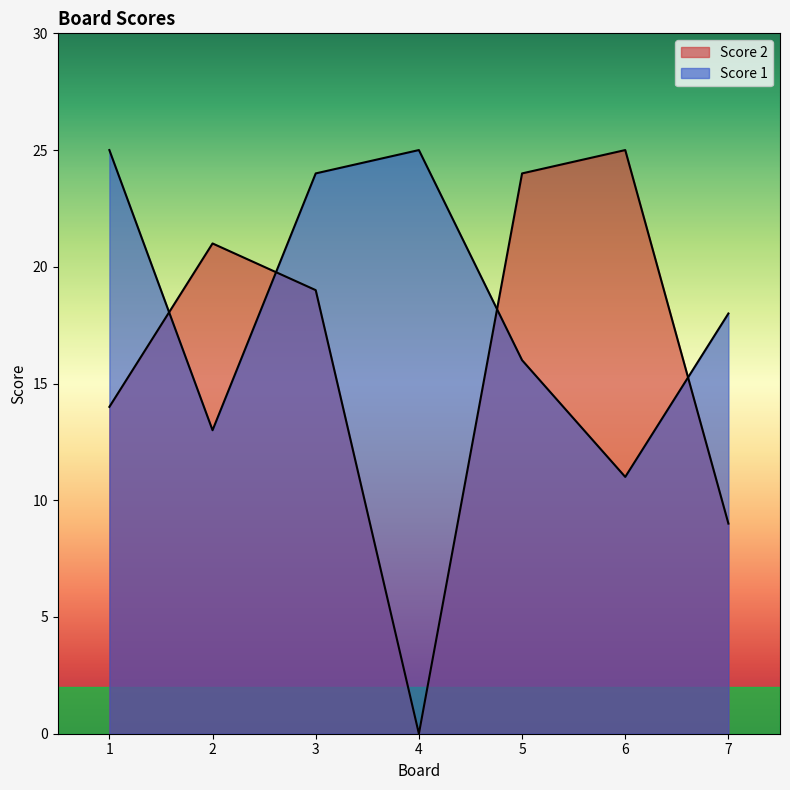

What is the value of the Score 1 point at the 2nd from the left?

13